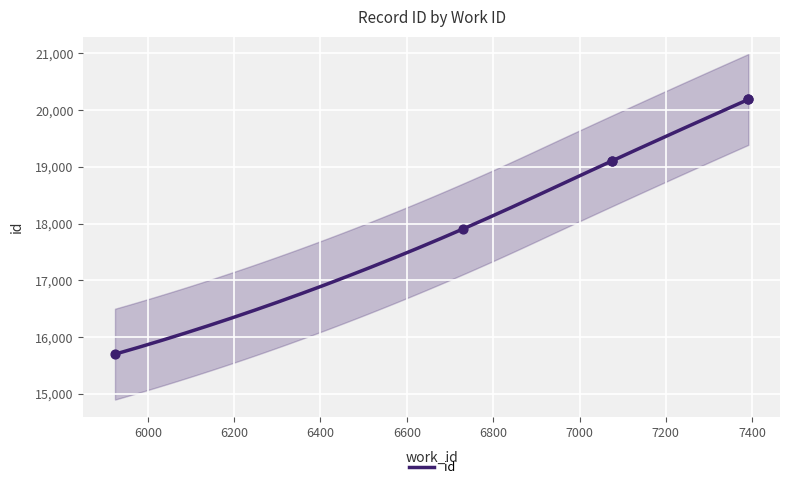

What is the ratio of the value at 7075 to the value at 7075?

1.0